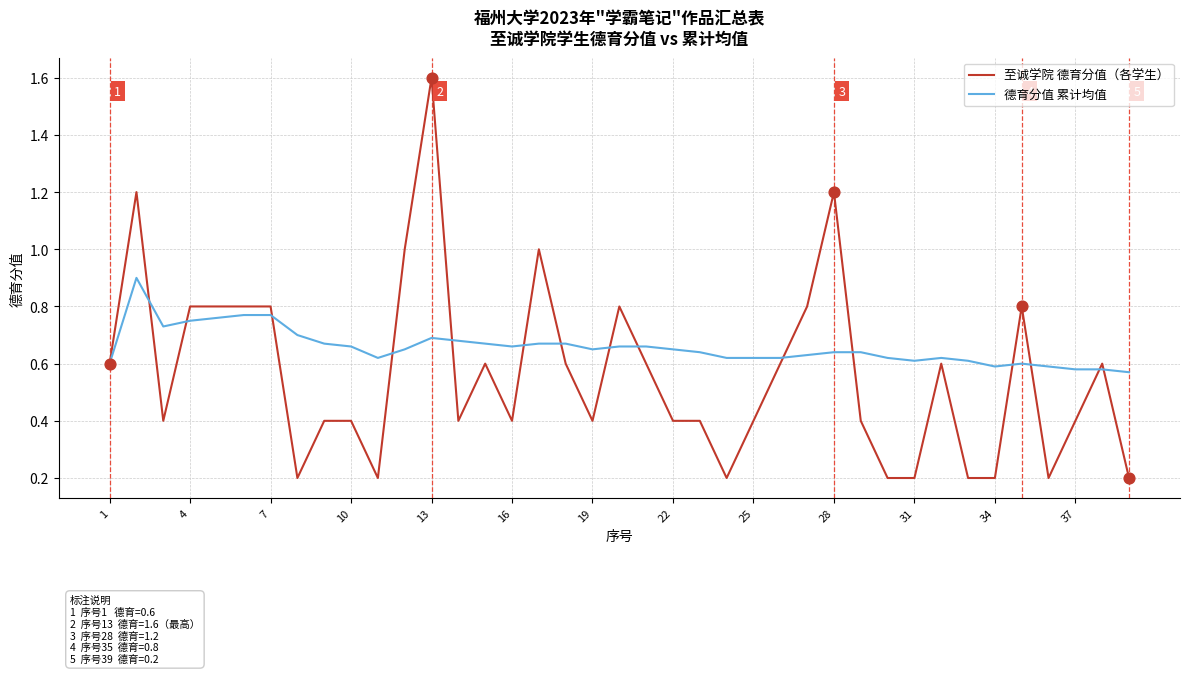

Which series has the largest range (max minus min)?

至诚学院 德育分值（各学生）